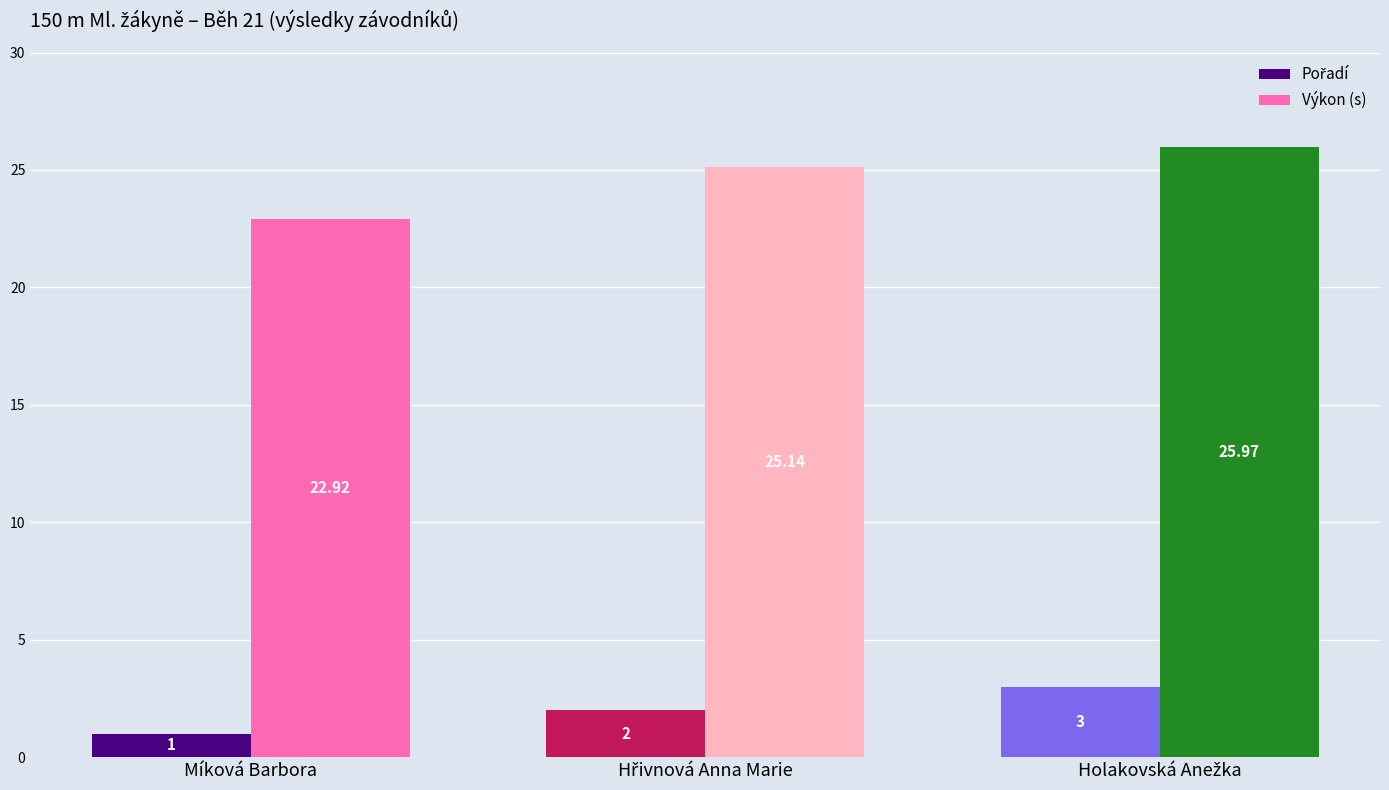

Which series has the largest range (max minus min)?

Výkon (s)